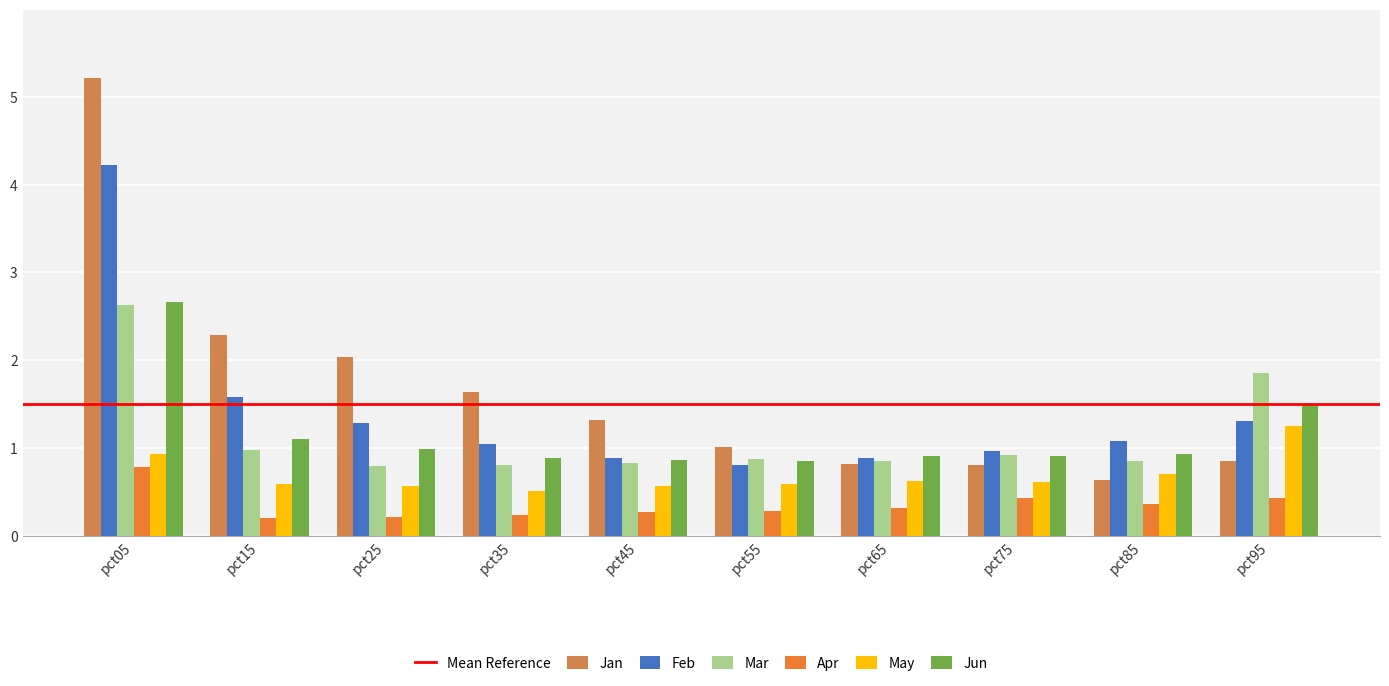

What is the greatest value displayed?

5.2